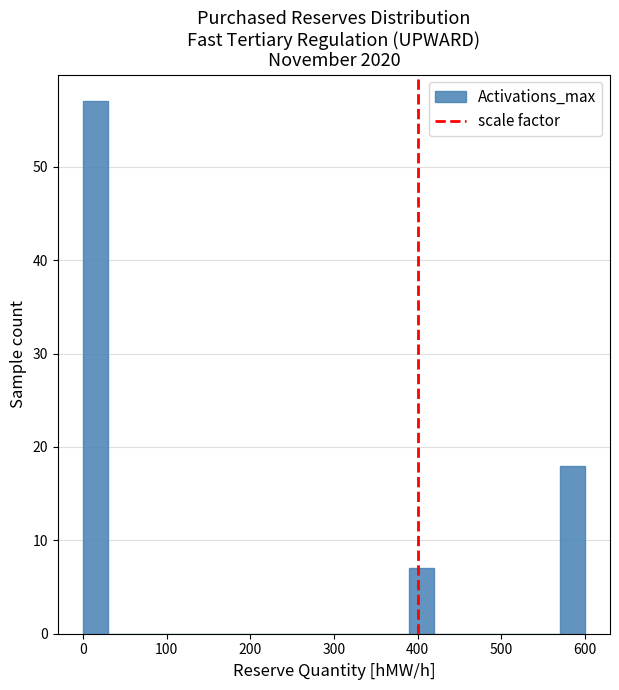

Around what value on the x-axis is the tallest bar? Give the approximate position of its centre, as read against the axis.

20